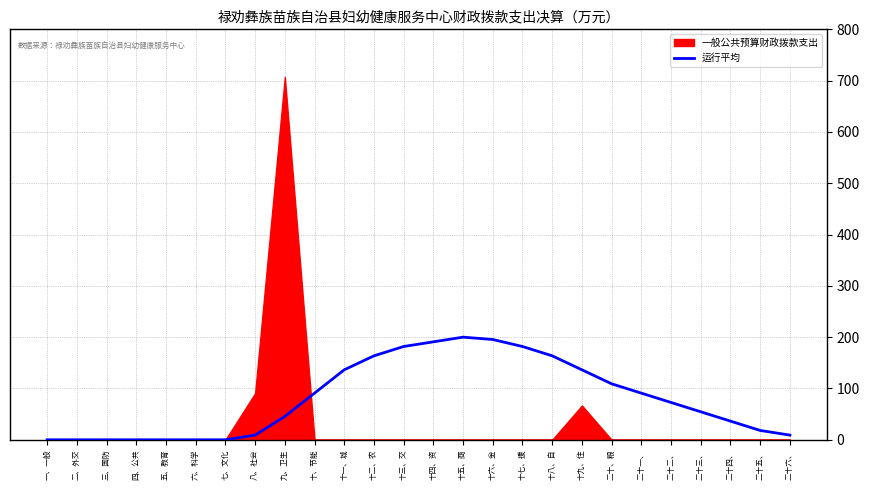

Which has a higher value, 十三、交 or 二十六、?

十三、交